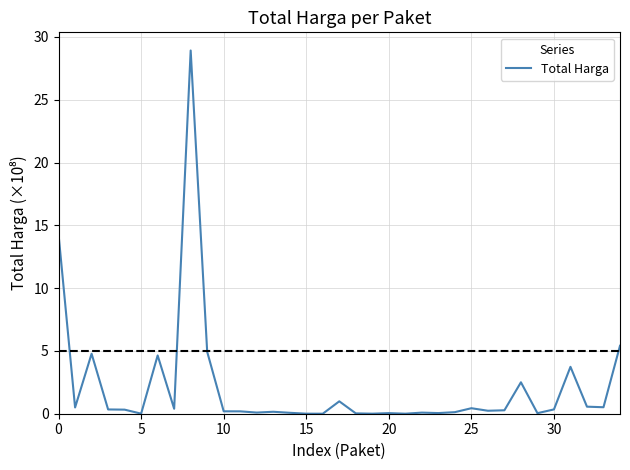

How many categories are shown in the chart?

35